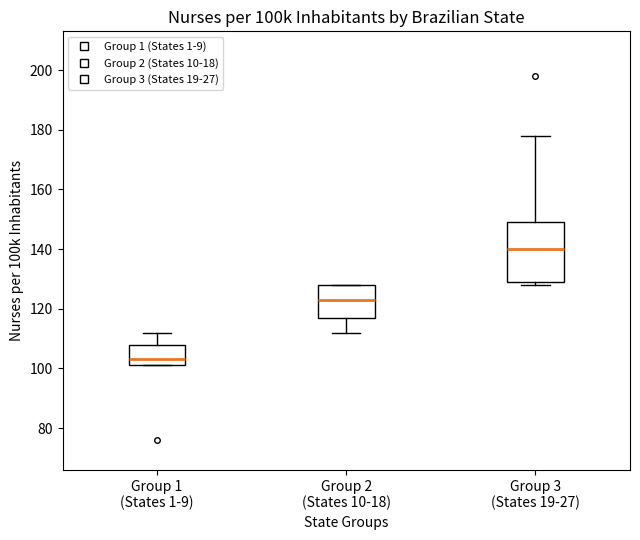

Comparing the boxes themselves (not the whiskers), which one is the tallest?

Group 3 (States 19-27)